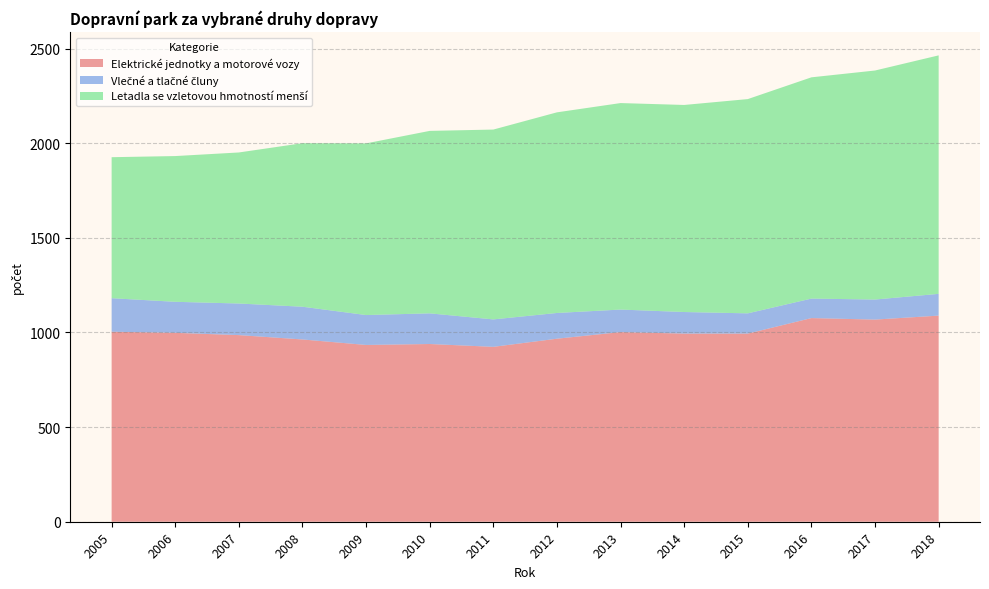

Reading right to left, list all the values displayed in this chart.

Elektrické jednotky a motorové vozy: 1089	1068	1076	994	994	1002	967	924	939	934	963	986	998	1004
Vlečné a tlačné čluny: 115	106	103	107	114	119	136	145	162	158	173	167	164	177
Letadla se vzletovou hmotností menší: 1260	1210	1169	1132	1094	1091	1060	1003	964	907	864	798	770	745